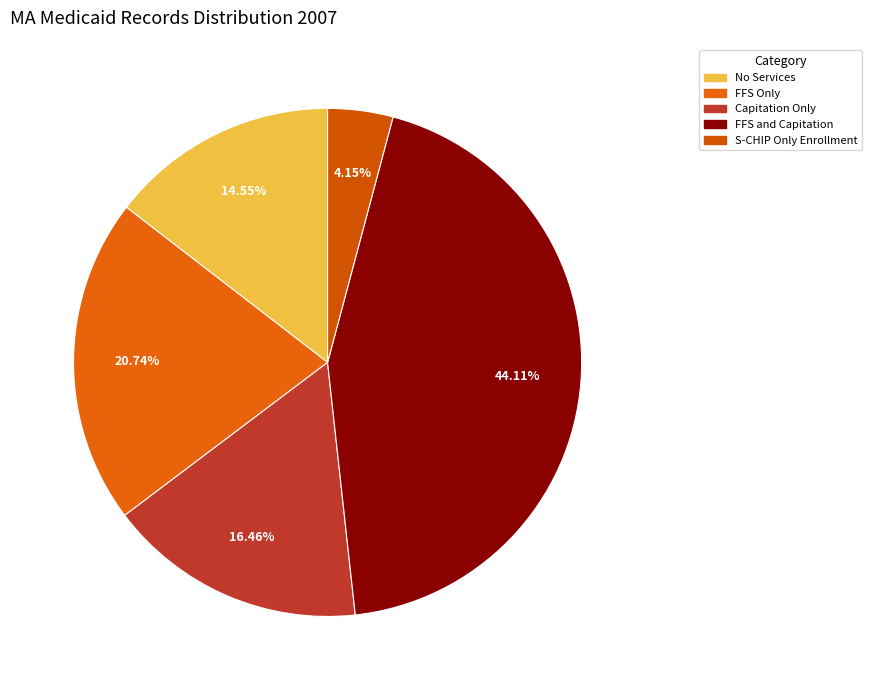

How many segments does this pie chart have?

5